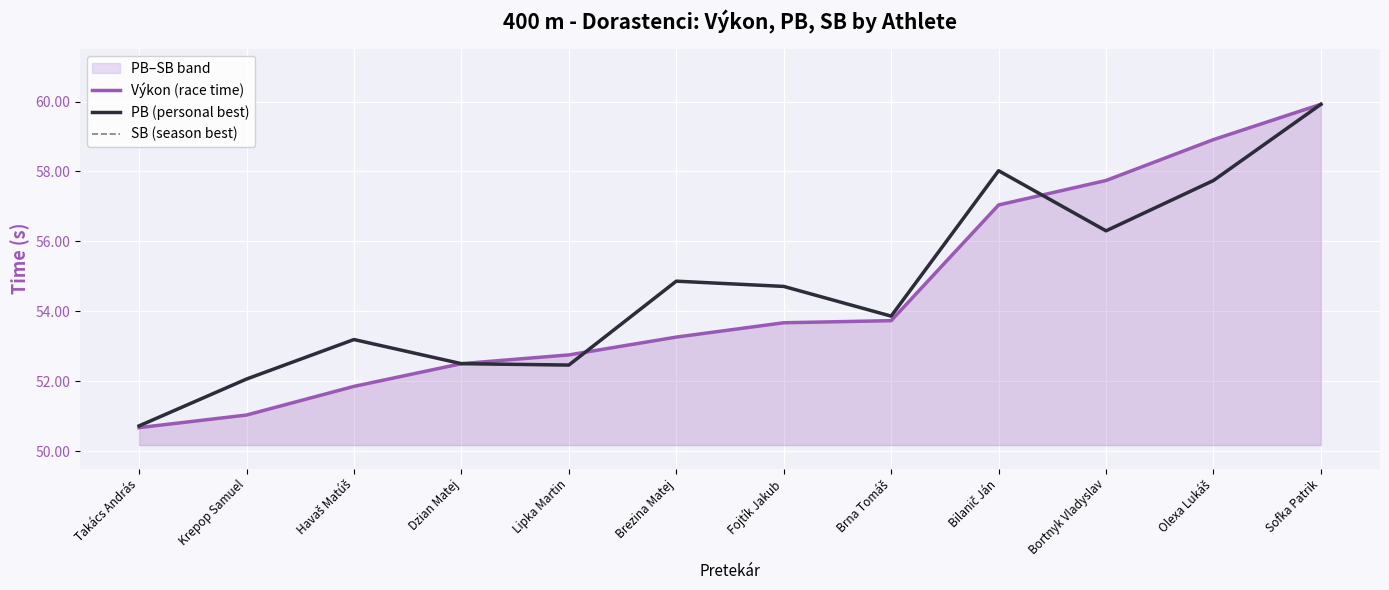

True or false: SB (season best) and PB (personal best) cross at least once.

False